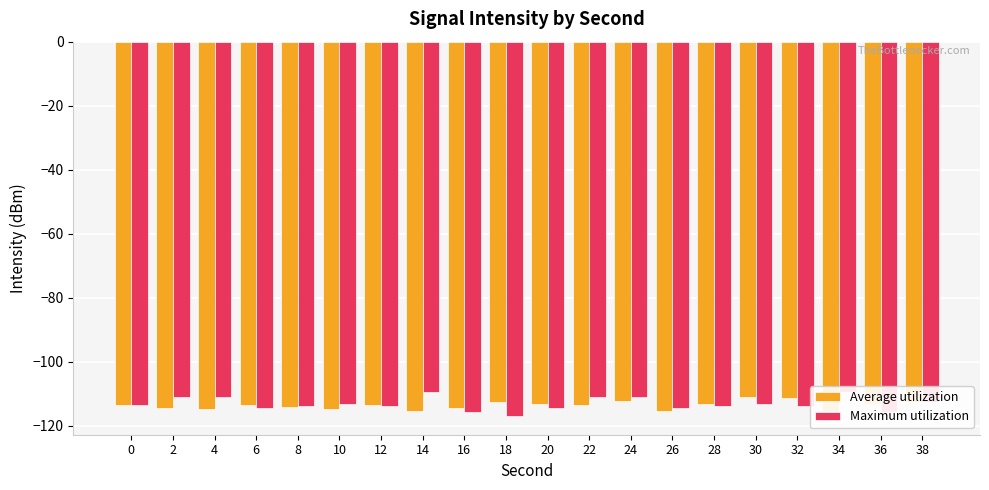

What is the value of the Average utilization bar at the 4th from the left?

-113.6